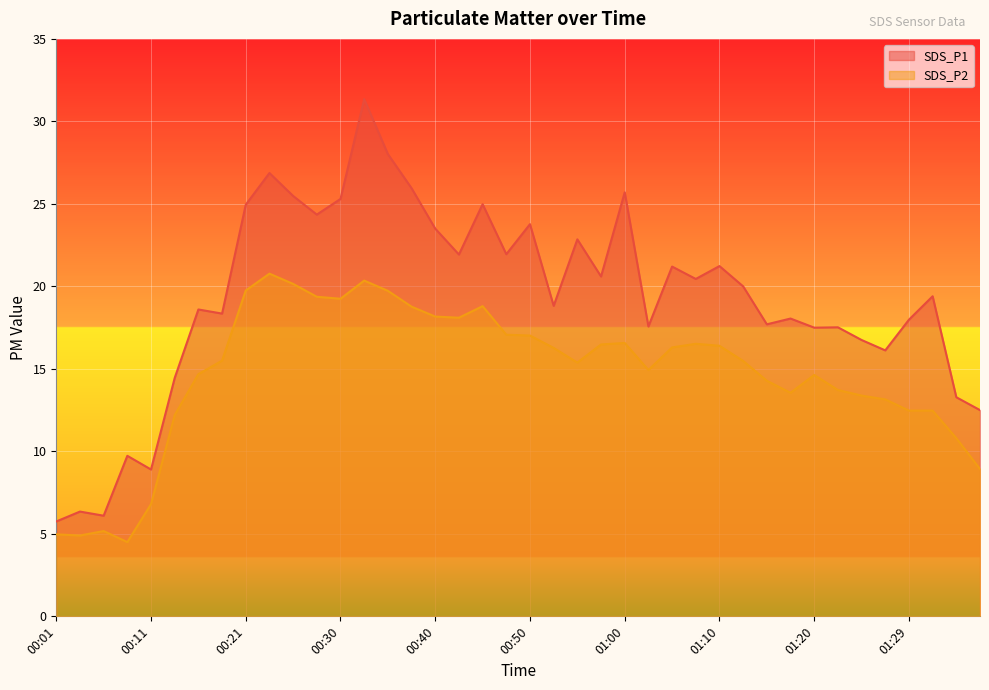

True or false: SDS_P2 has a value of 4.5 at 00:08.

True